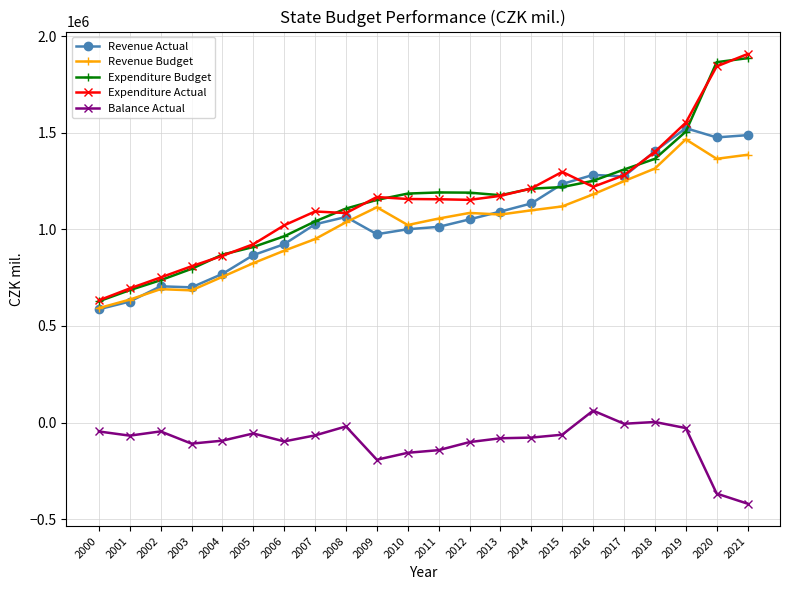

True or false: Balance Actual and Expenditure Actual cross at least once.

False